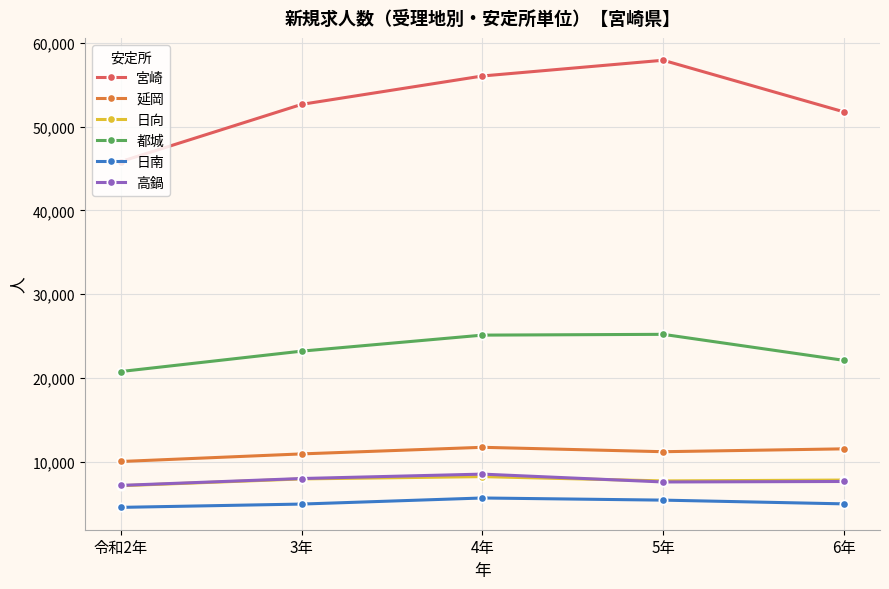

In 都城, how many points are higher than both neighbors (excluding endpoints)?

1